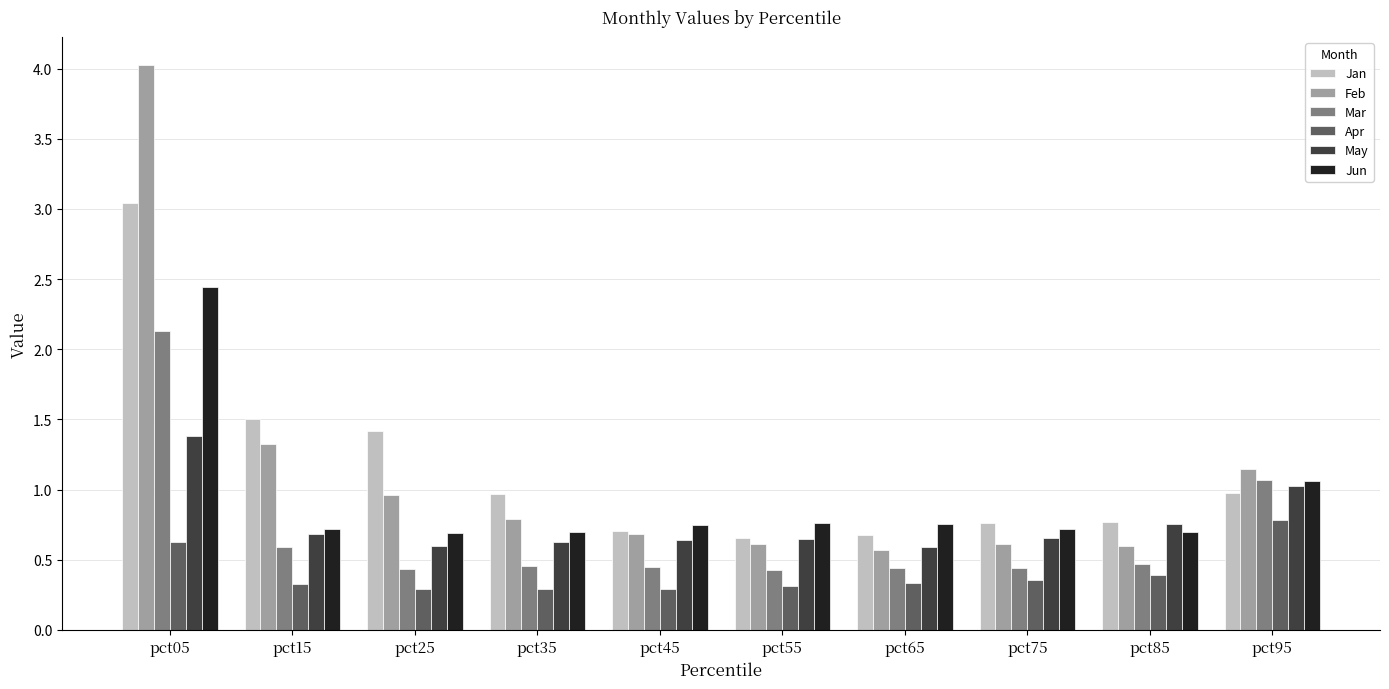

How many bars are there in each group?

6